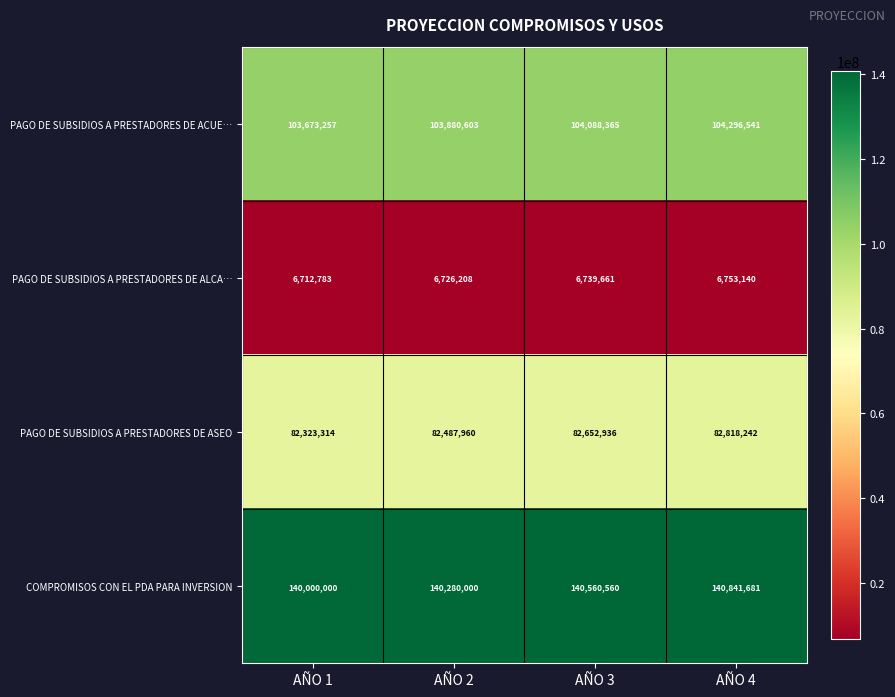

What is the greatest value displayed?

140841681